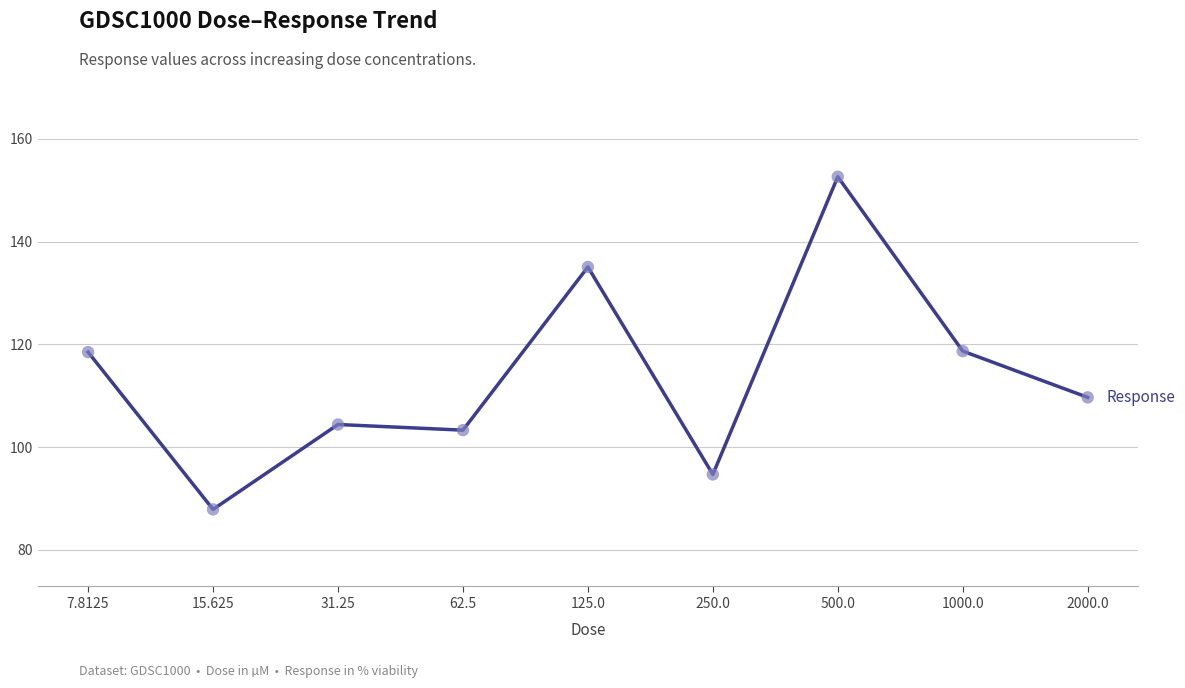

Which has a higher value, 125.0 or 31.25?

125.0